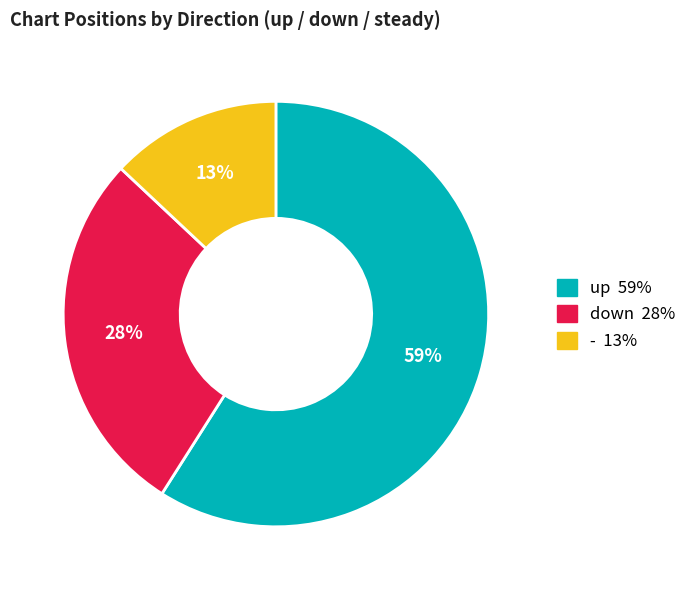

Does any single category account for the majority?

Yes